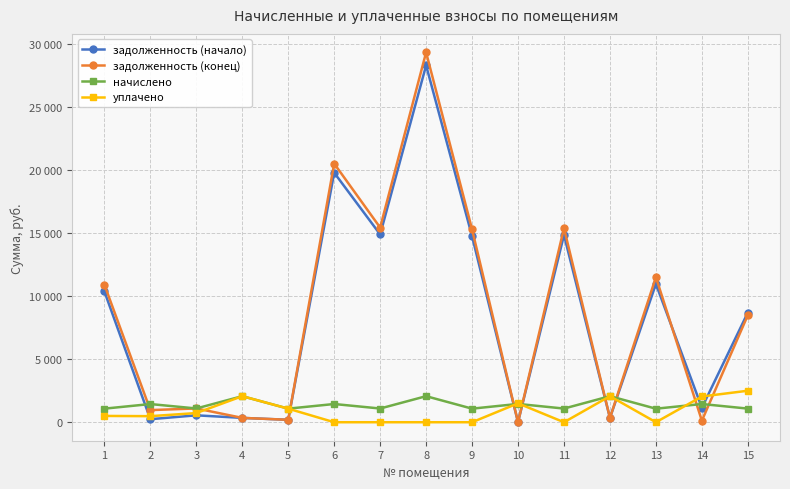

Rank the series at 5 from highest to lowest value.

начислено, уплачено, задолженность (начало), задолженность (конец)